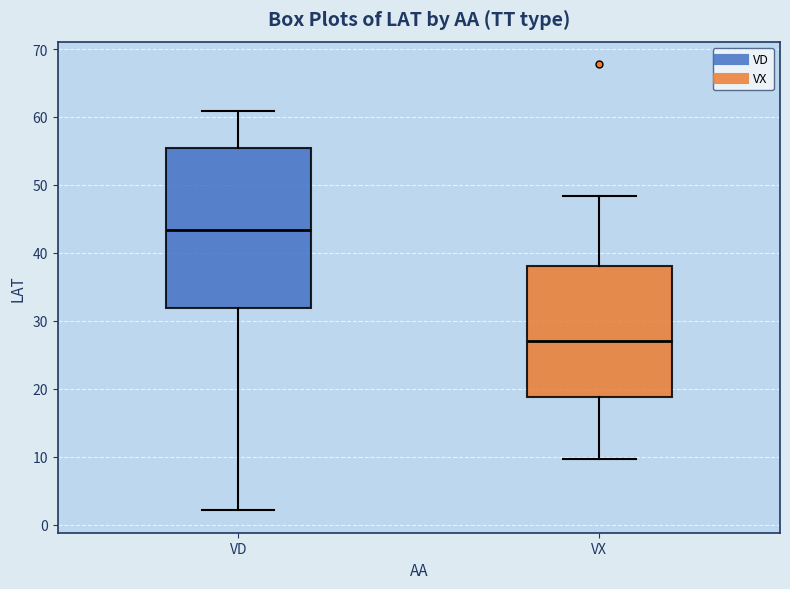

Which box is the tallest, from its lower edge to its upper edge?

VD